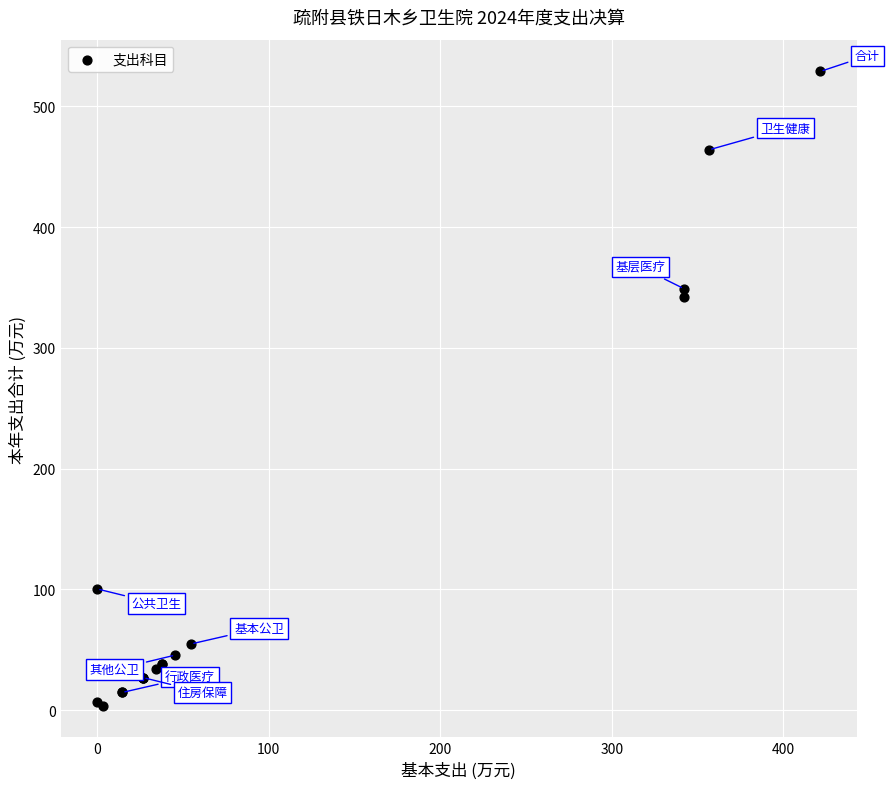

What Y value in the scatter plot is closest to 266?

342.1